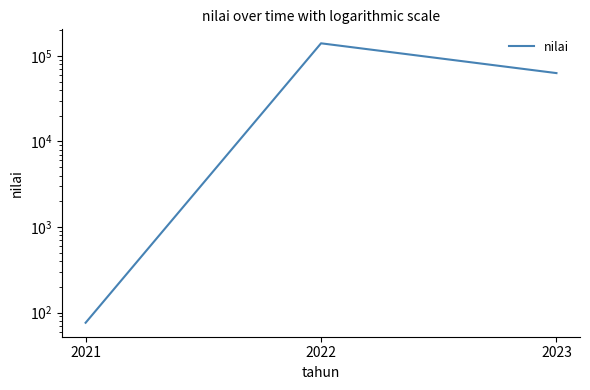

Is this an area chart (filled region under the line)?

No